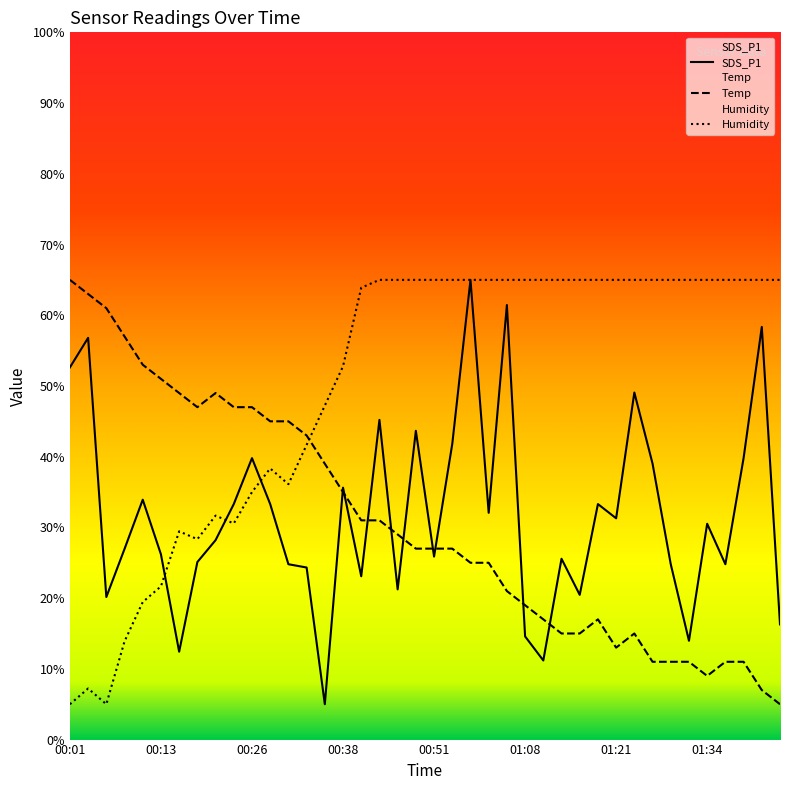

What is the difference between the second highest and minimum values in the Temp series?

58.0